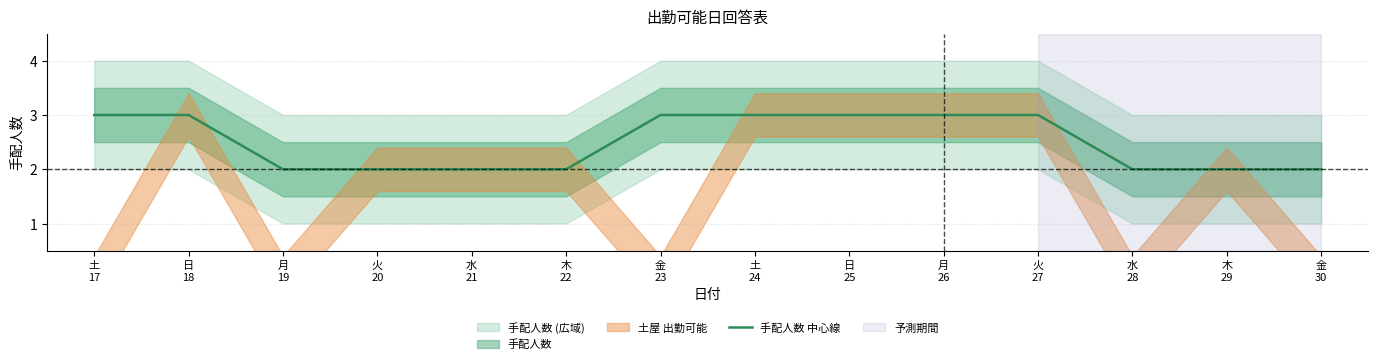

List the labels in order of value, largest first.

土
17, 日
18, 金
23, 土
24, 日
25, 月
26, 火
27, 月
19, 火
20, 水
21, 木
22, 水
28, 木
29, 金
30